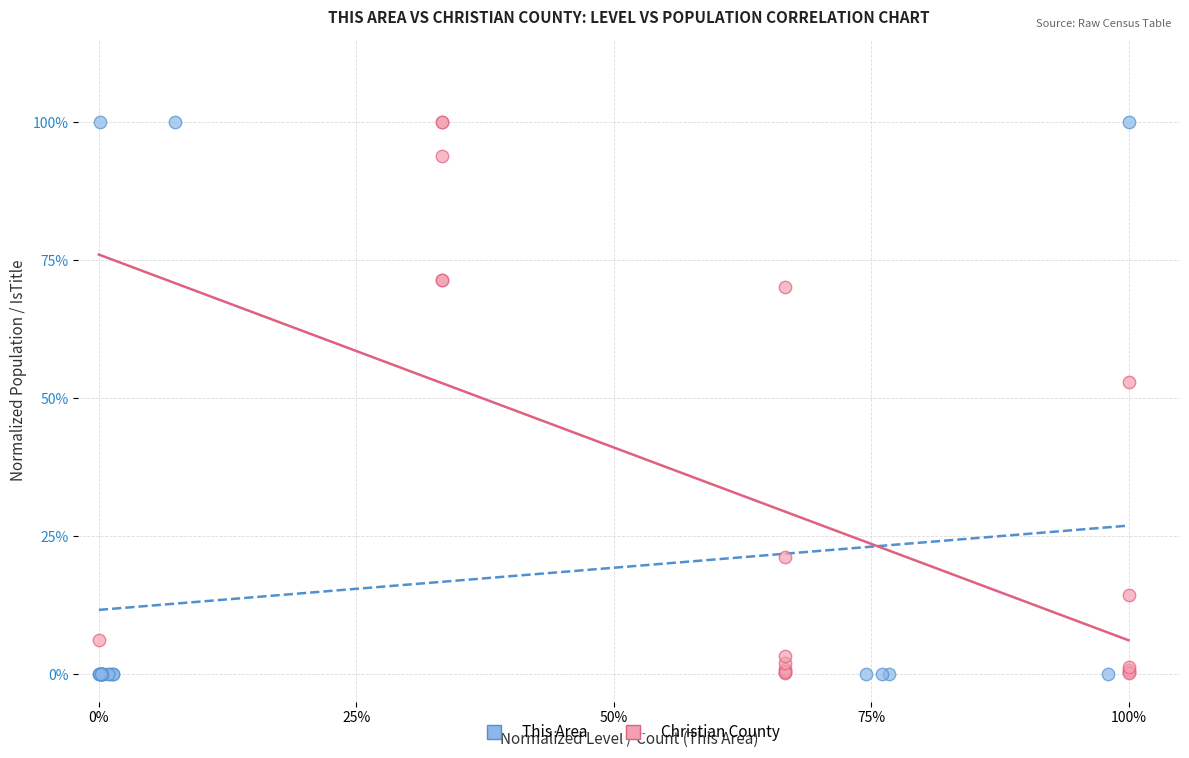

What are all the series names shown in the legend?

This Area, Christian County